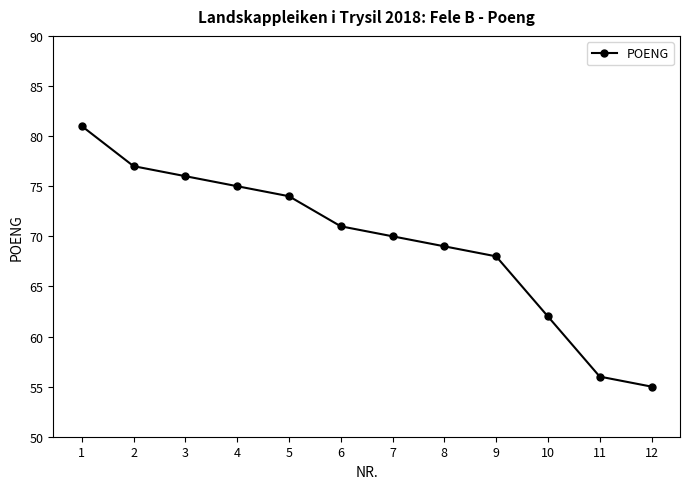

Which label corresponds to the largest value in the chart?

1